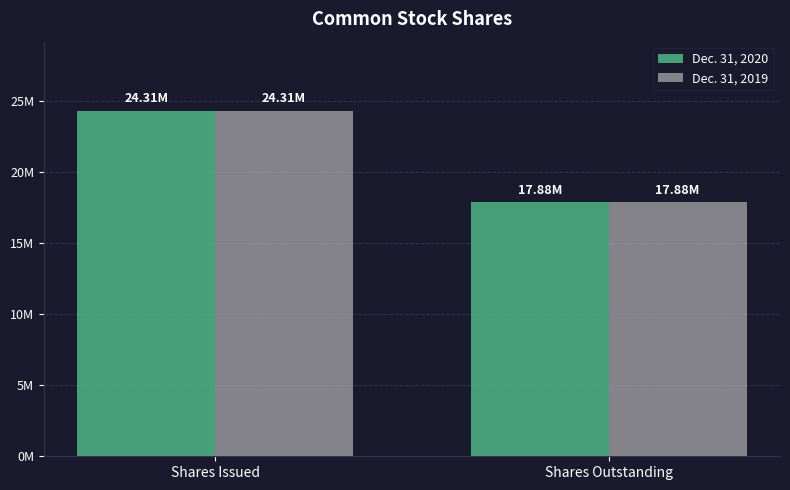

Does the chart contain stacked bars?

No